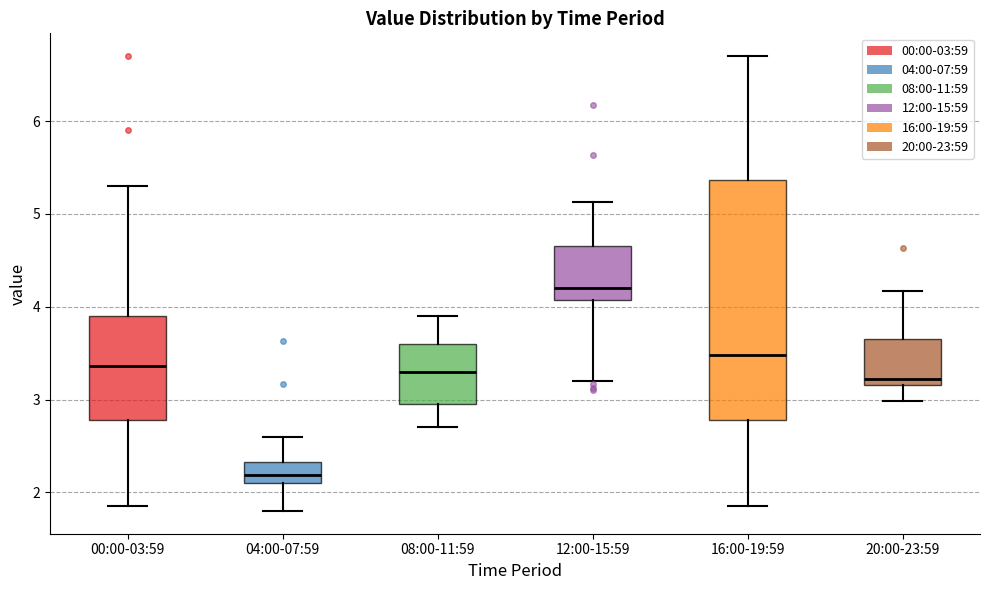

Reading left to right, transcribe this box plot: for each box, give where its median line is, the range the box spans, and where its two whiskers end, as read against the y-axis. The values are not printed on the chart, so give them approximately, as read against the axis.

00:00-03:59: median 3.4, box 2.8 to 3.9, whiskers 1.9 to 5.3
04:00-07:59: median 2.2, box 2.1 to 2.3, whiskers 1.8 to 2.6
08:00-11:59: median 3.3, box 3.0 to 3.6, whiskers 2.7 to 3.9
12:00-15:59: median 4.2, box 4.1 to 4.7, whiskers 3.2 to 5.1
16:00-19:59: median 3.5, box 2.8 to 5.4, whiskers 1.9 to 6.7
20:00-23:59: median 3.2 (just above the box's lower edge), box 3.2 to 3.7, whiskers 3.0 to 4.2